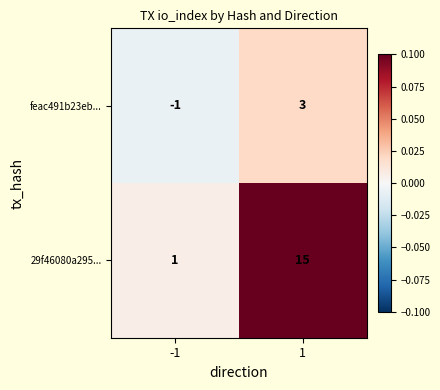

At how many categories does at least one series exceed 0?

2